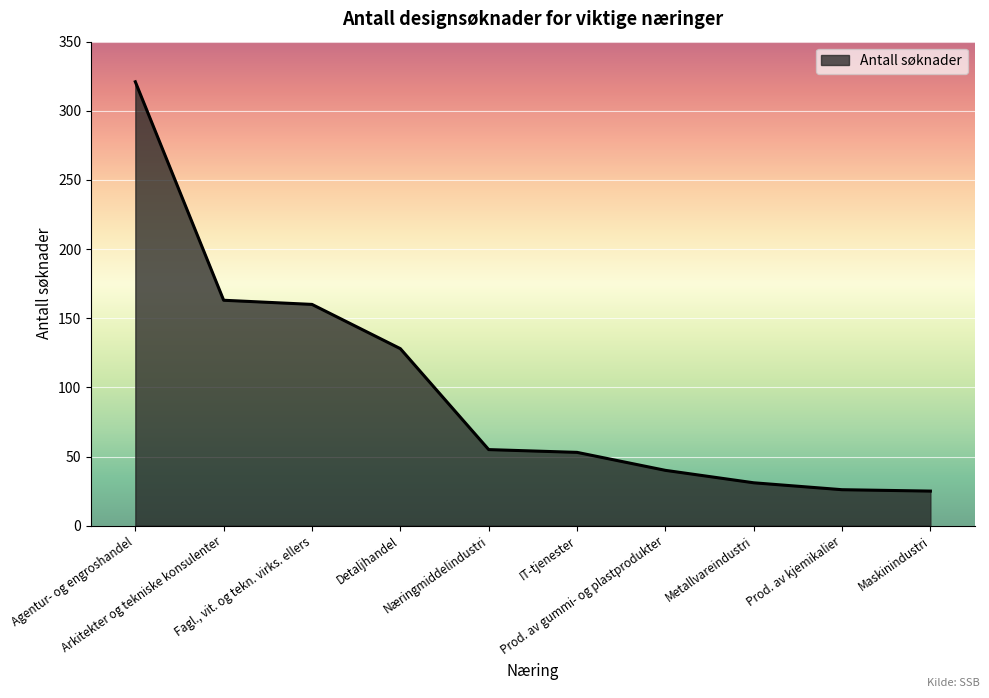

What is the smallest value displayed?

25